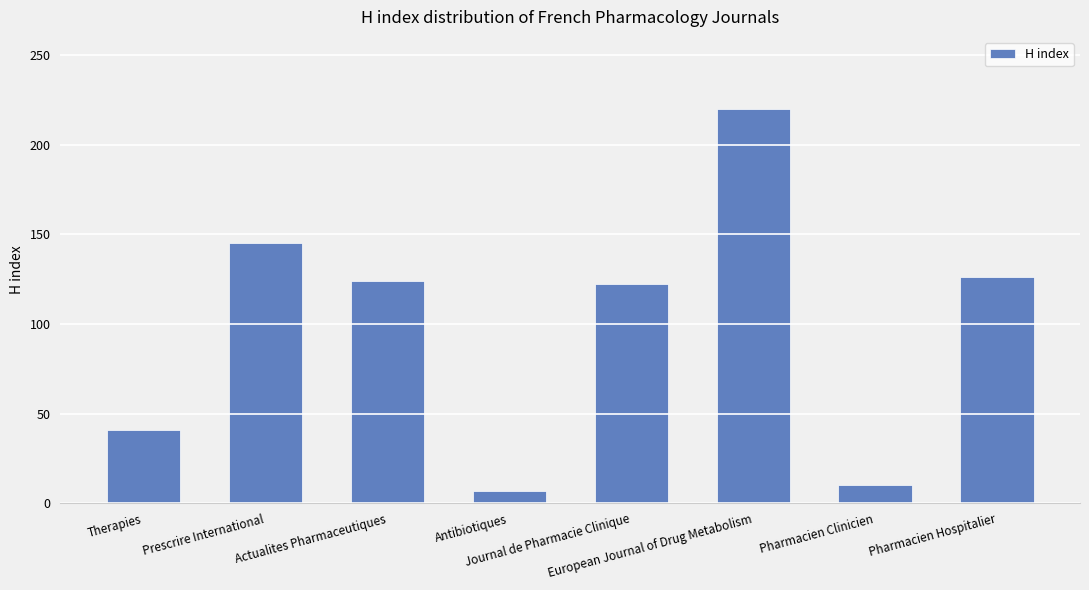

What is the difference between the values at Journal de Pharmacie Clinique and Pharmacien Clinicien?

112